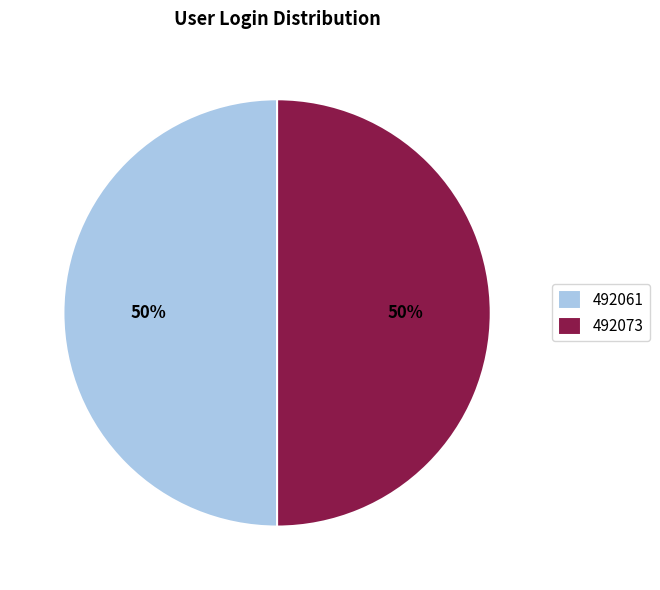

To the nearest percent, what percentage of the pie is 492073?

50%